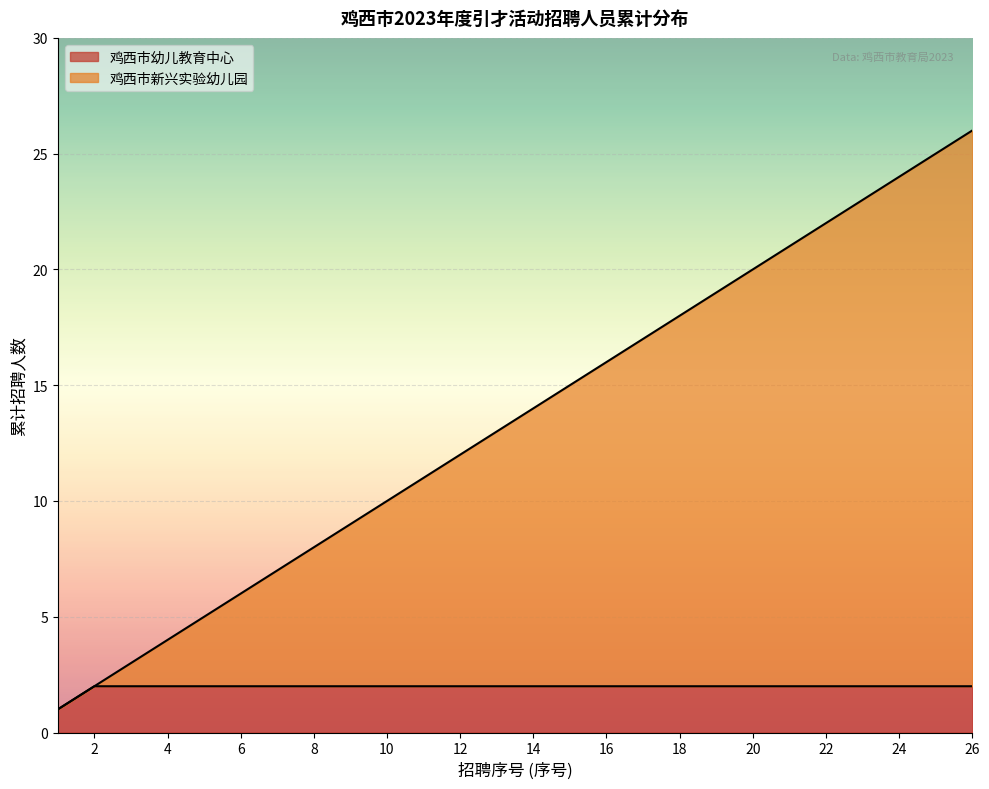

What is the greatest value displayed?

24